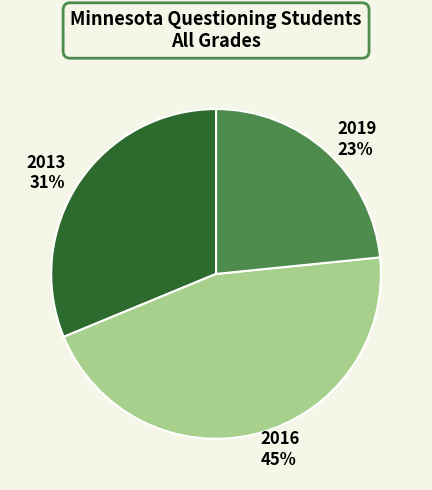

To the nearest percent, what is the difference between the 2016 and 2019 slice percentages?

22%